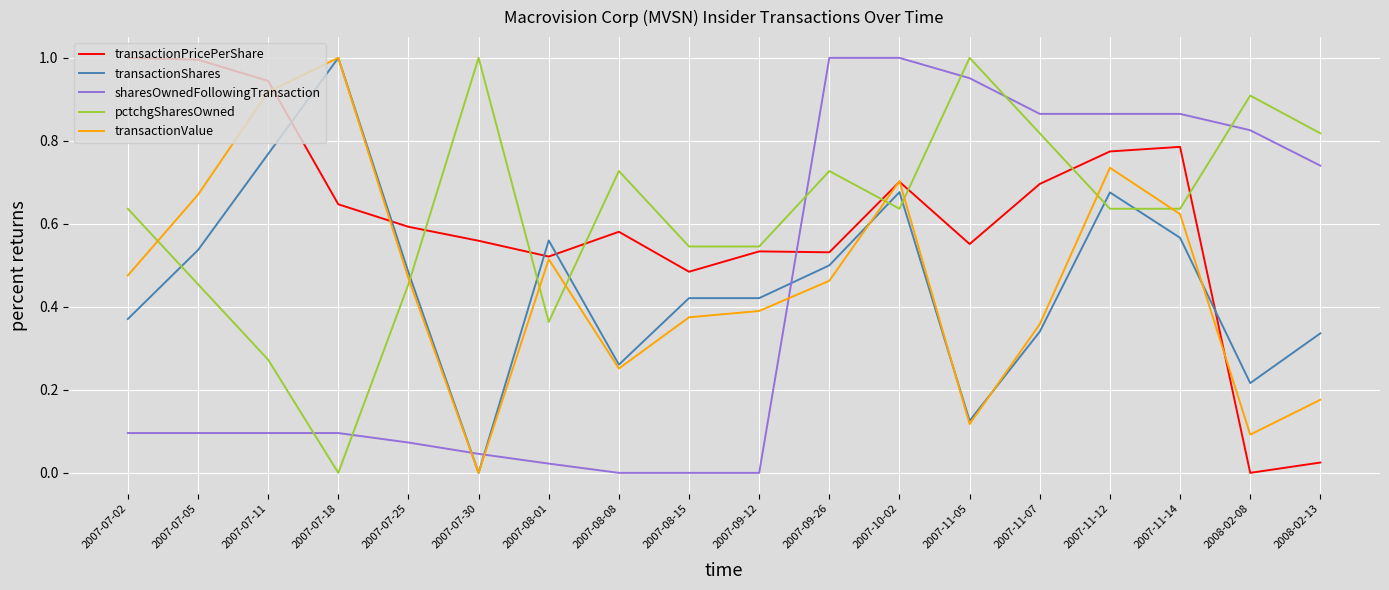

Is it true that sharesOwnedFollowingTransaction equals 0.0 at 2007-09-12?

True